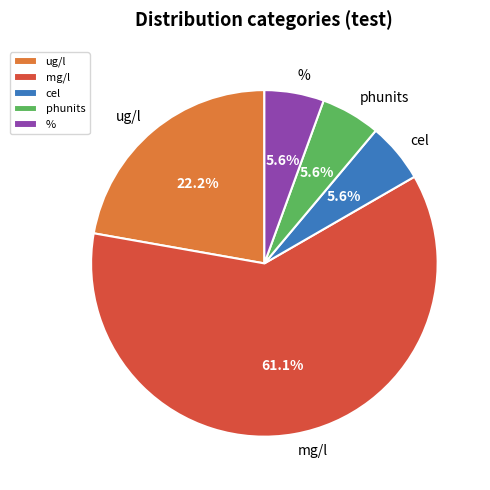

Does mg/l account for over 50% of the chart?

Yes